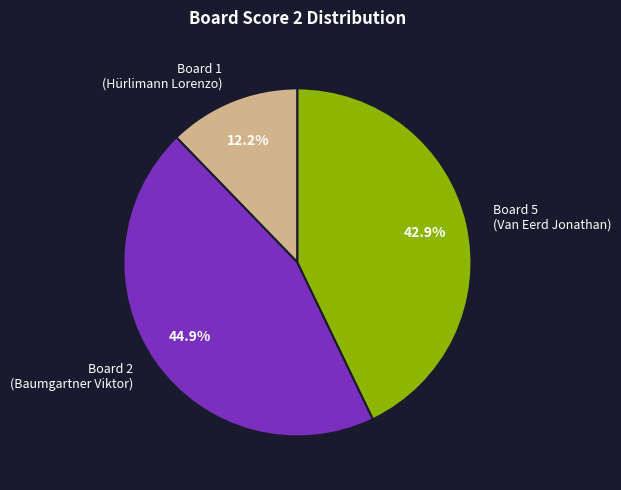

To the nearest percent, what portion does Board 2 (Baumgartner Viktor) represent?

45%